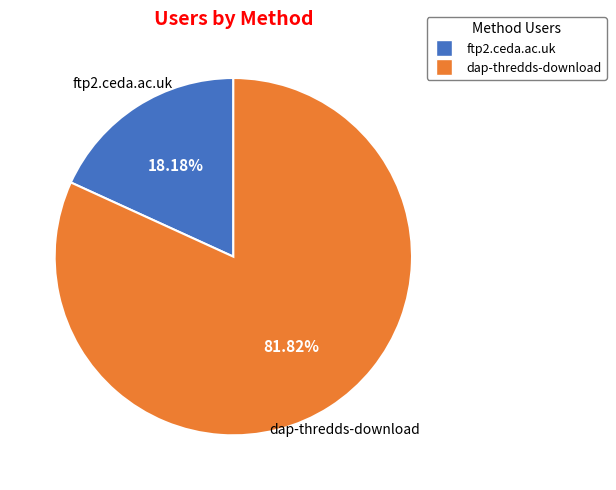

Is dap-thredds-download the majority of the pie?

Yes